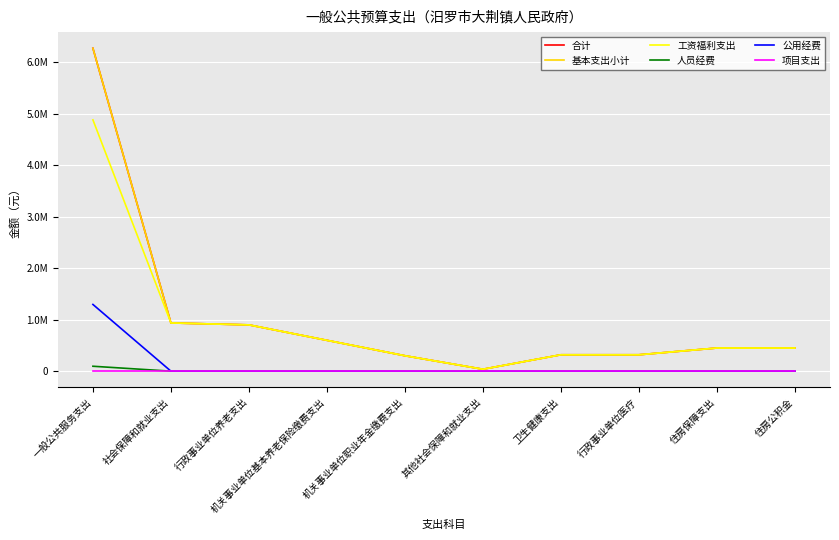

What is the difference between the maximum and minimum values in the 人员经费 series?

95470.0